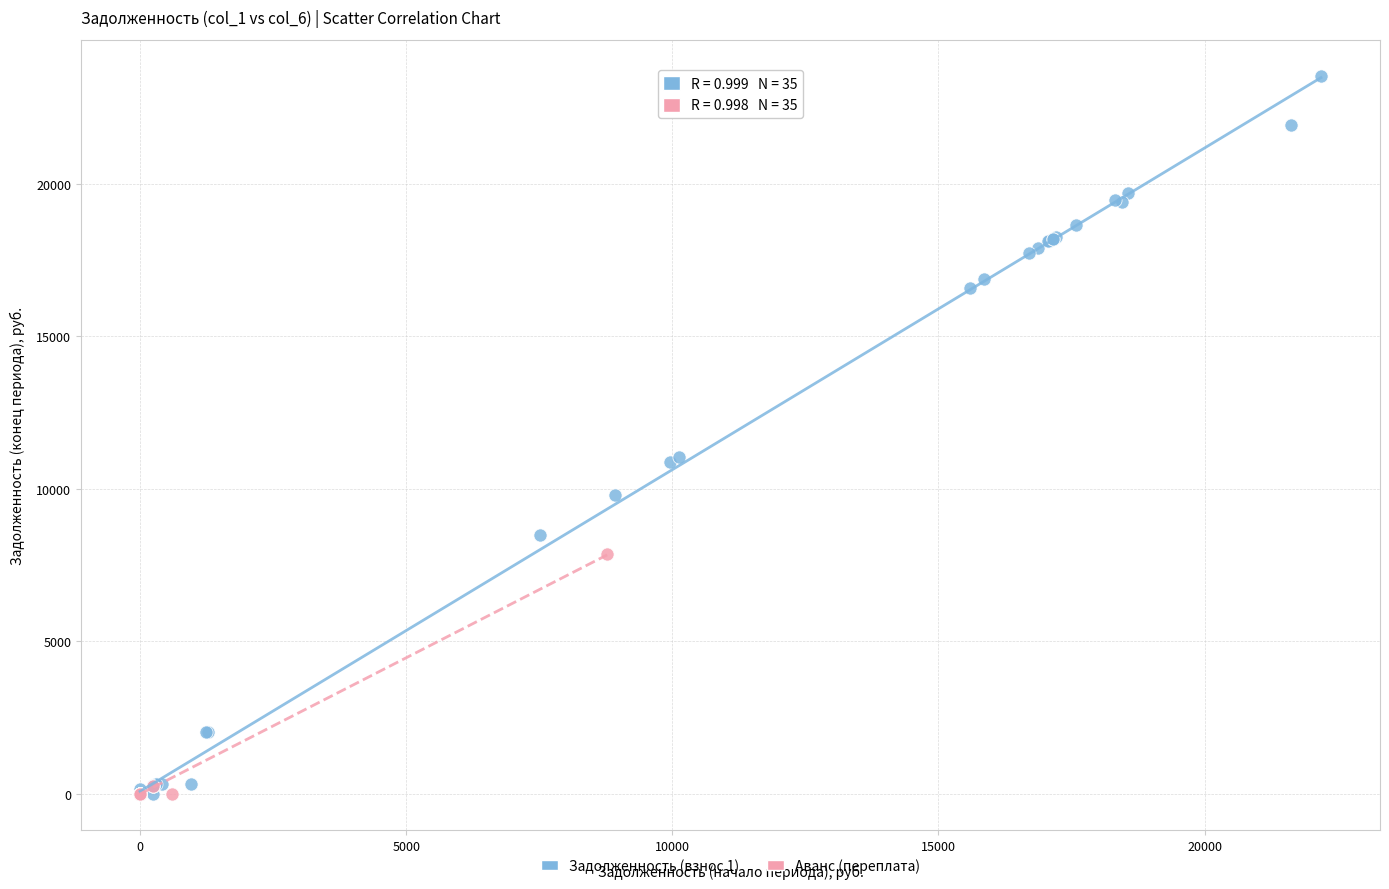

Which series reaches the maximum Y coordinate?

Задолженность (взнос 1)